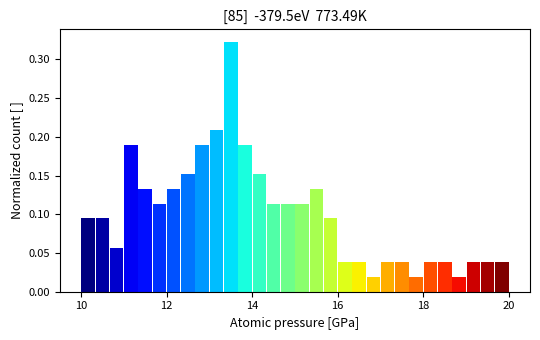

Read against the x-axis, roughly where is the centre of the tallest bar?

13.6